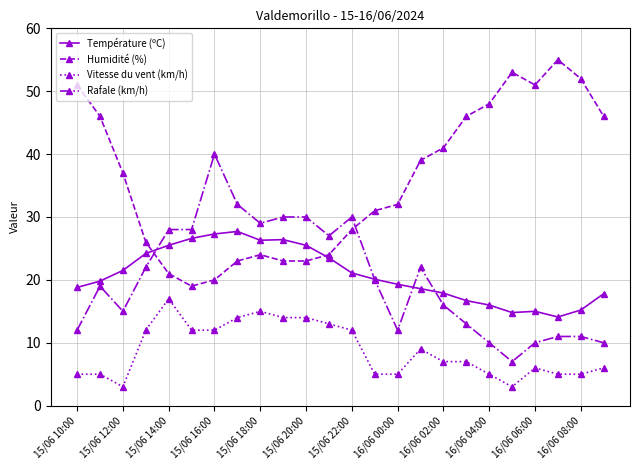

True or false: Vitesse du vent (km/h) and Rafale (km/h) cross at least once.

False